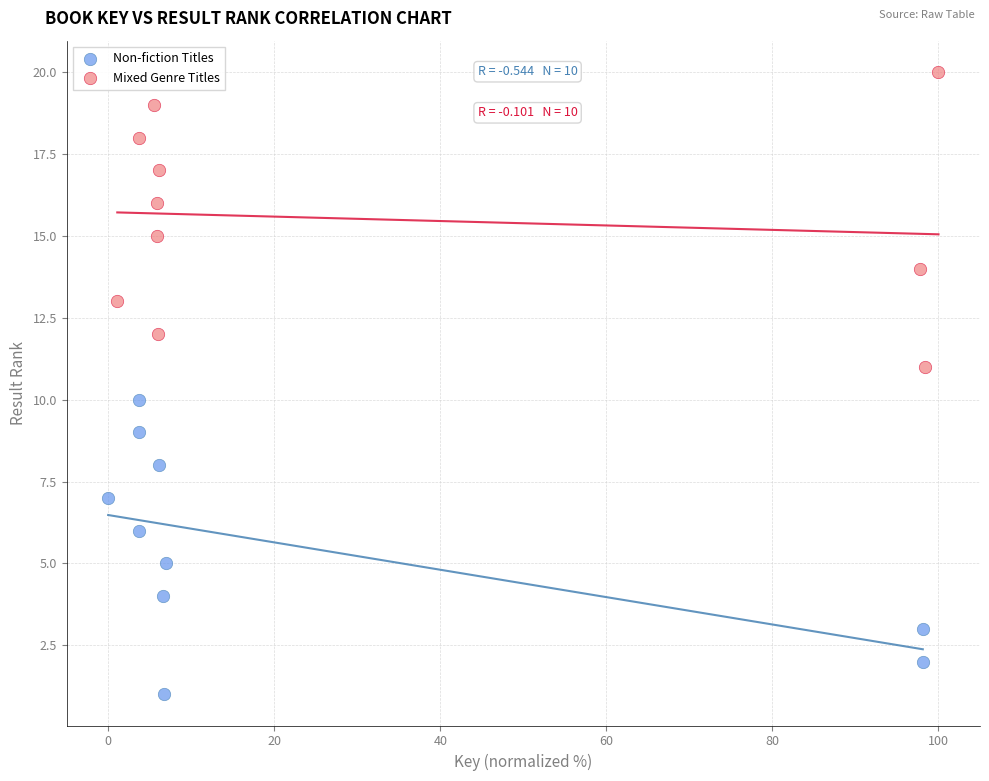

Which series reaches the maximum Y coordinate?

Mixed Genre Titles